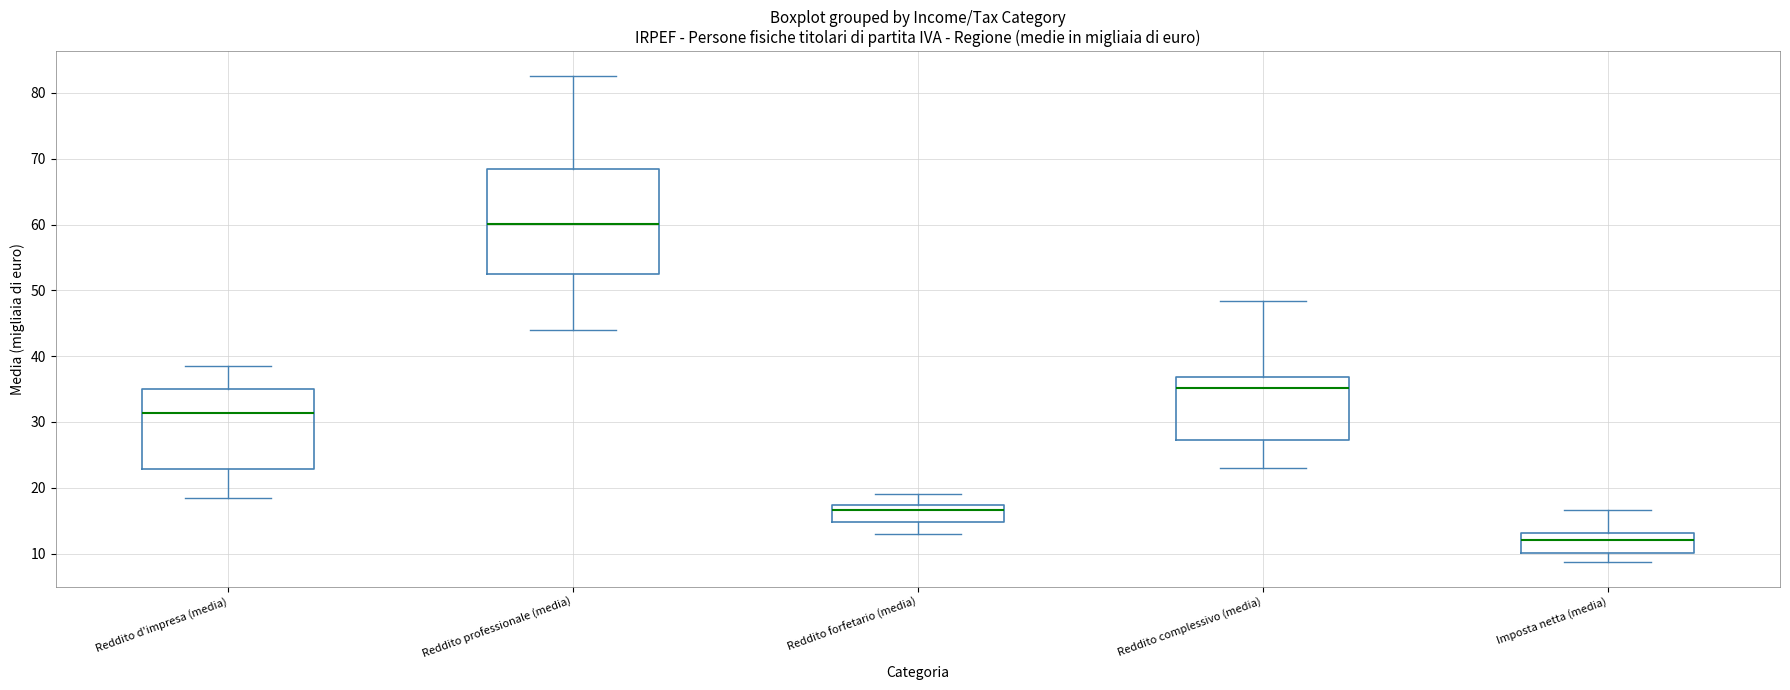

Reading left to right, read every box against the y-axis: the position of its median line, the range the box covers, and the ends of its whiskers. The values are not printed on the chart, so give them approximately, as read against the axis.

Reddito d'impresa (media): median 31, box 23 to 35, whiskers 18 to 38
Reddito professionale (media): median 60, box 53 to 68, whiskers 44 to 83
Reddito forfetario (media): median 17 (just below the box's upper edge), box 15 to 17, whiskers 13 to 19
Reddito complessivo (media): median 35, box 27 to 37, whiskers 23 to 48
Imposta netta (media): median 12, box 10 to 13, whiskers 9 to 17